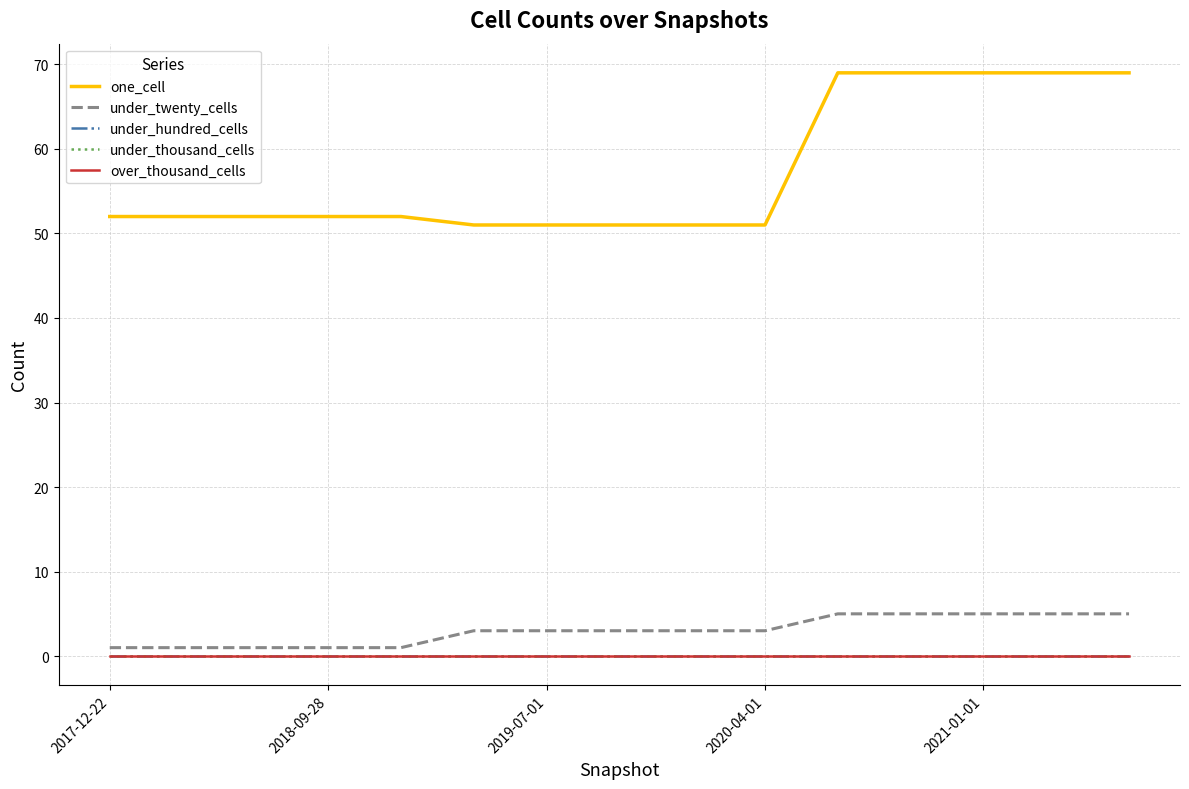

Does the chart display data point markers on the line(s)?

No